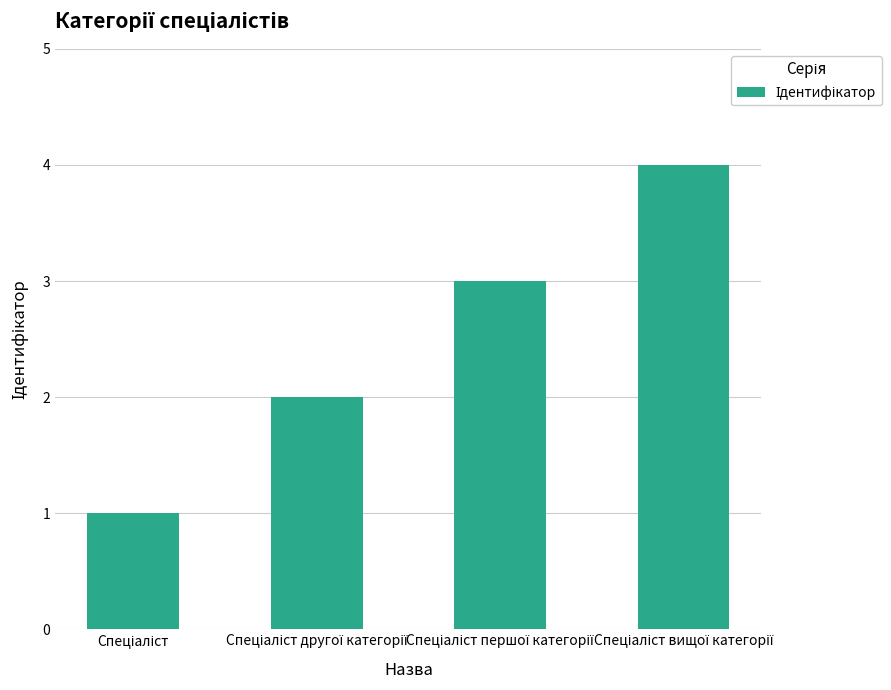

What is the minimum value shown in the chart?

1